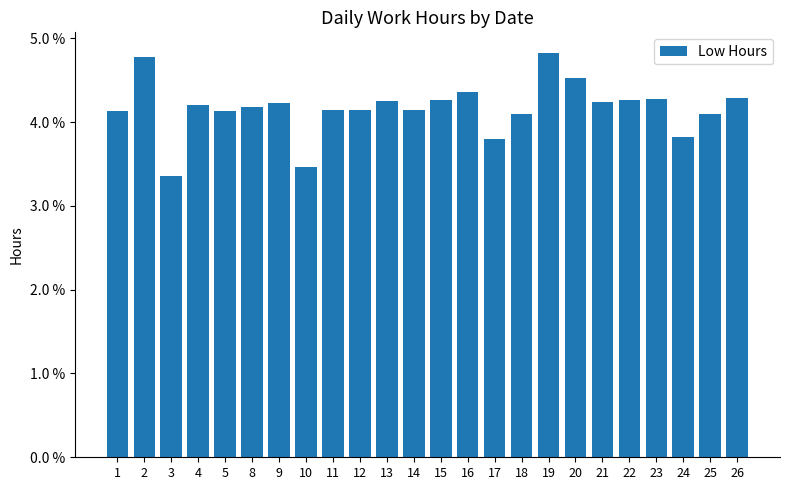

The chart shows a value of 0.0 at 9. True or false?

False